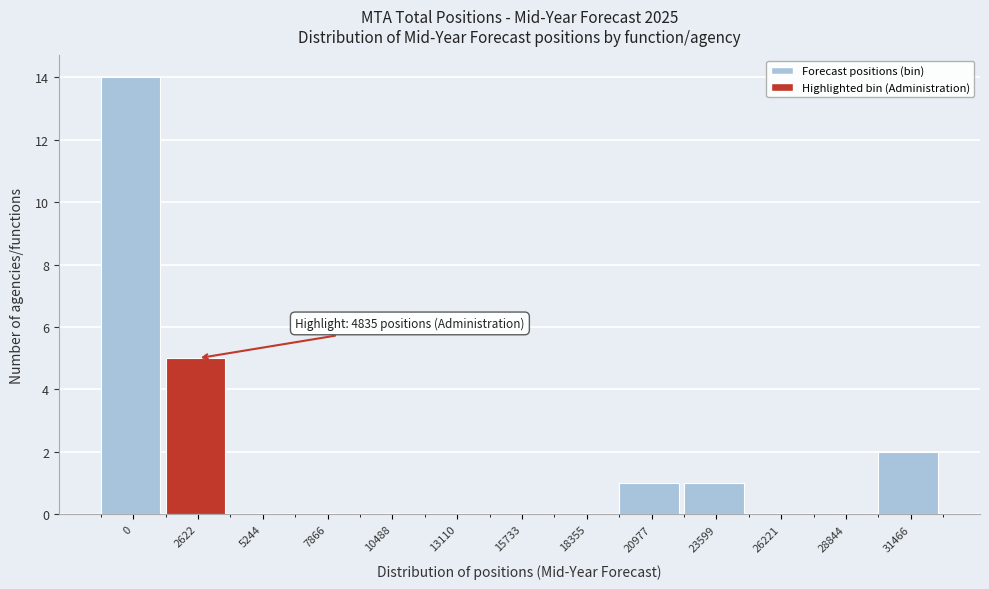

Reading left to right, list all the values displayed in this chart.

0=14	2622=5	5244=0	7866=0	10488=0	13110=0	15733=0	18355=0	20977=1	23599=1	26221=0	28844=0	31466=2